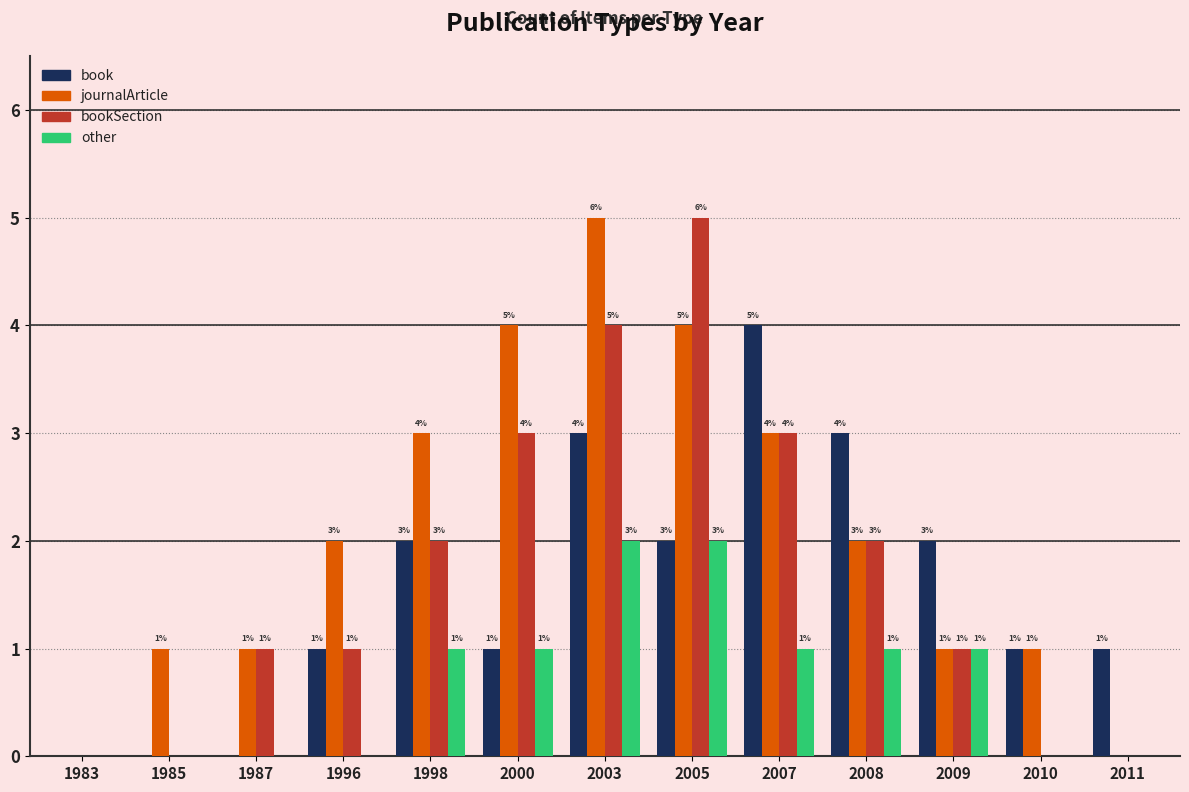

What is the sum of all journalArticle values?

27